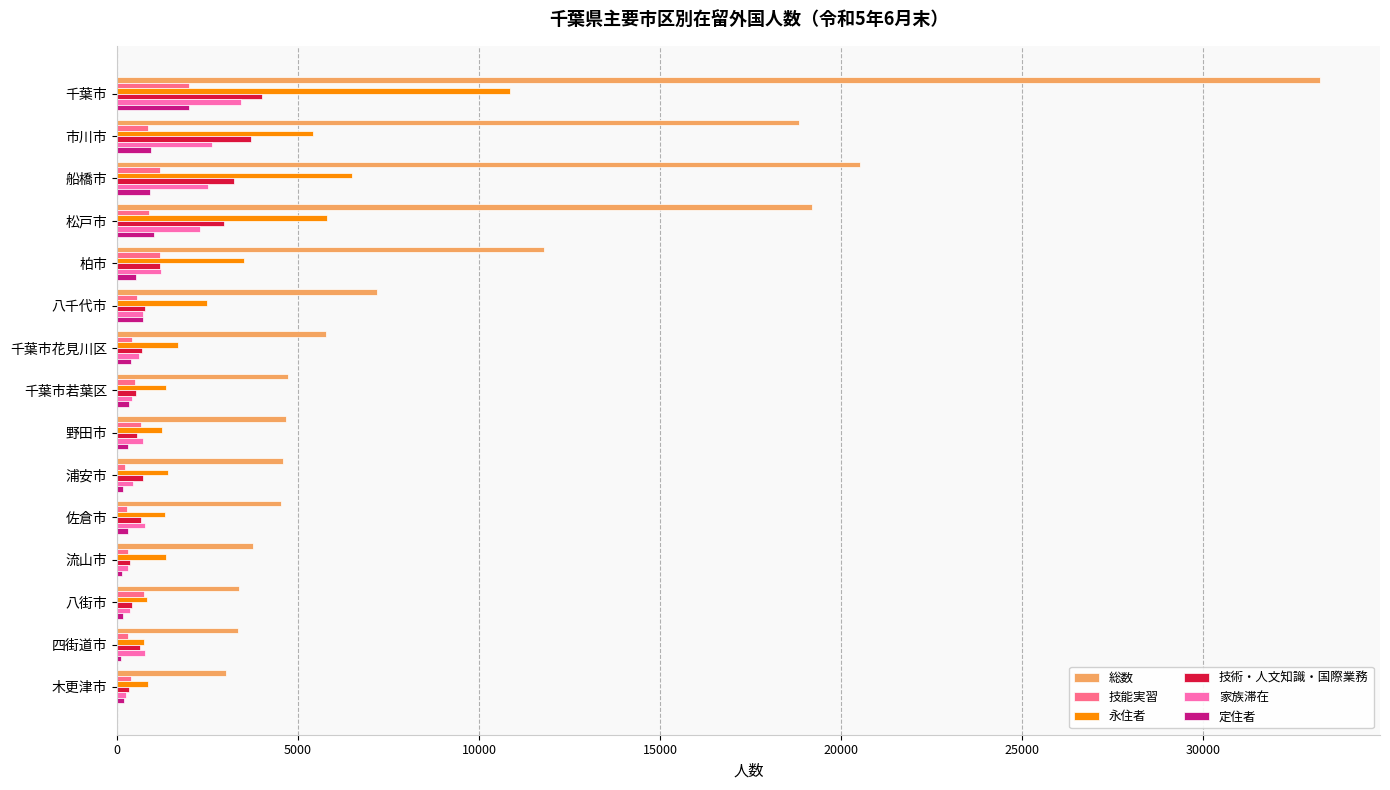

Which series has the widest spread of values?

総数